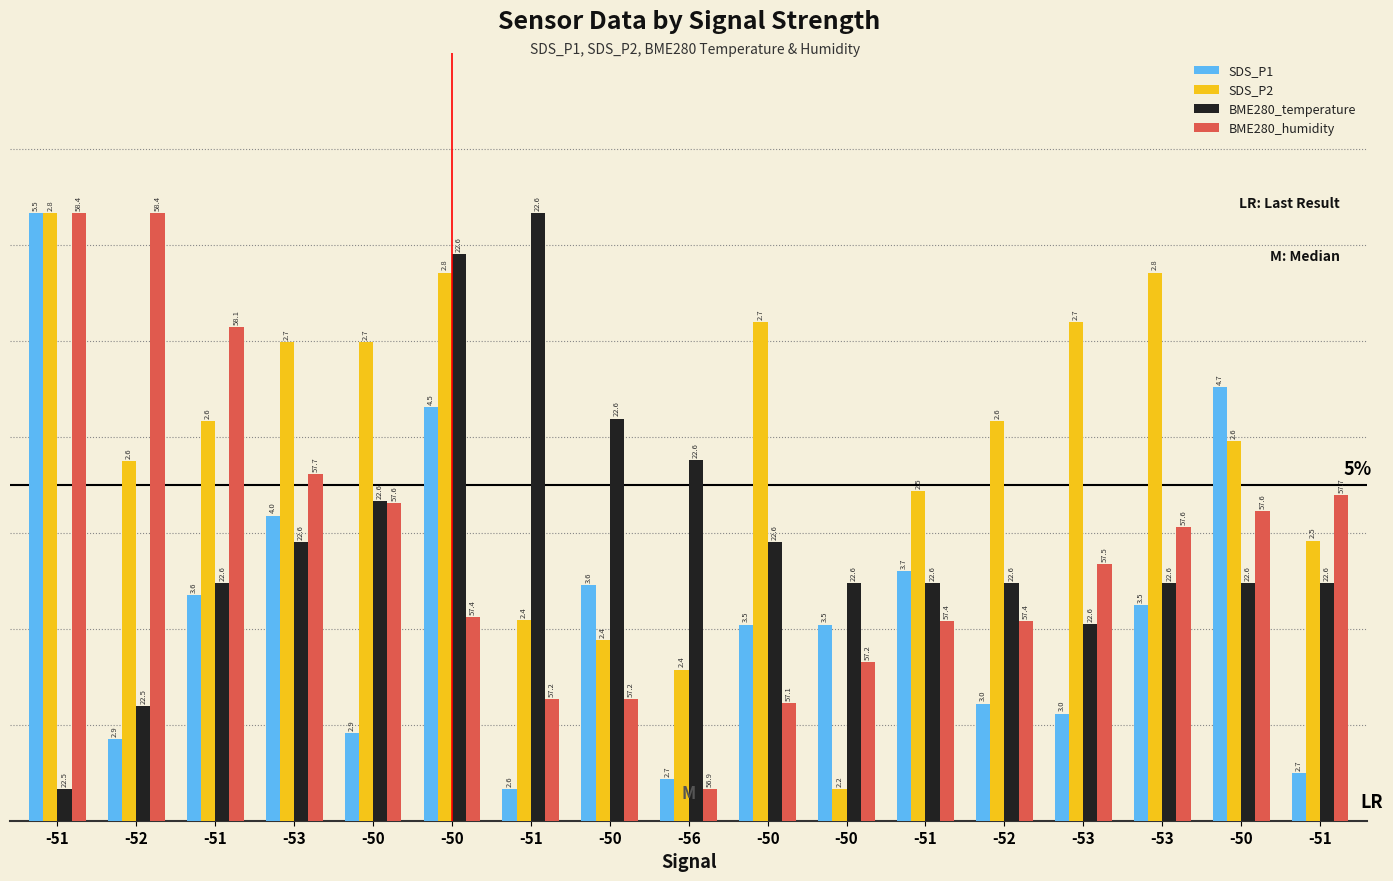

Is it true that BME280_humidity equals 1.9 at -50?

True